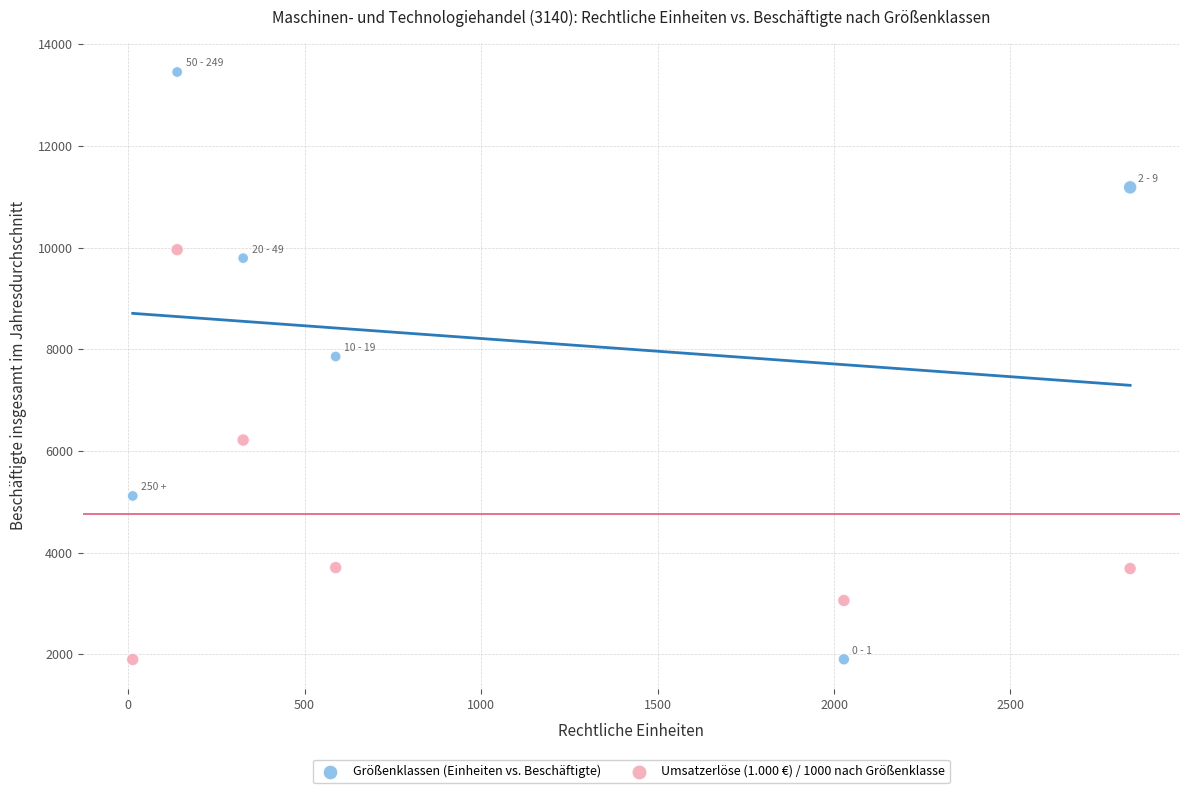

What is the X range (max minus min) for the scatter plot?

2826.0